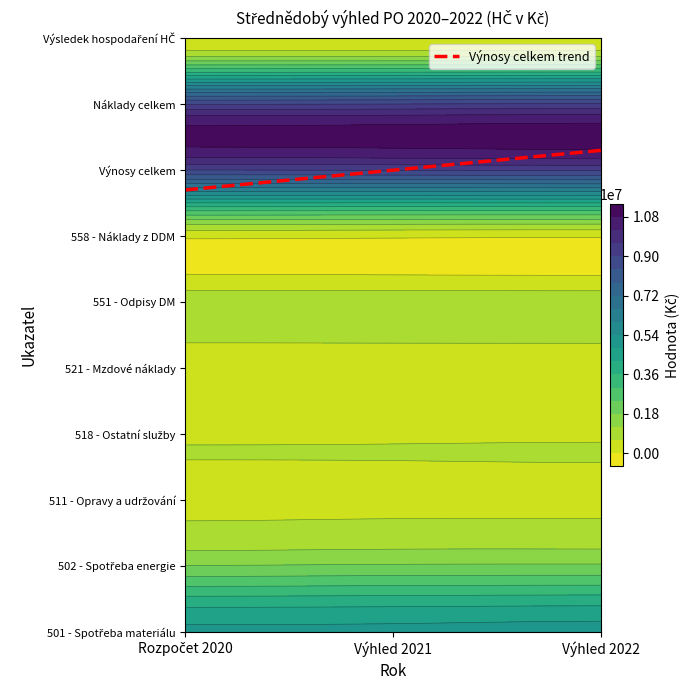

True or false: the data shows 2.5 at Výhled 2022.

False